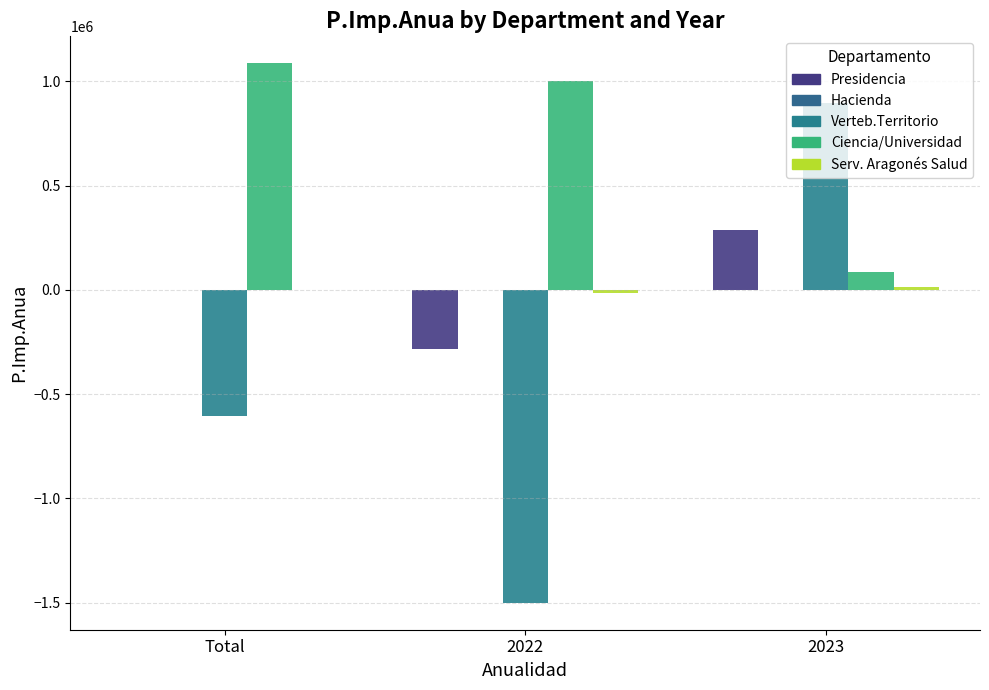

How many groups of bars are there?

3